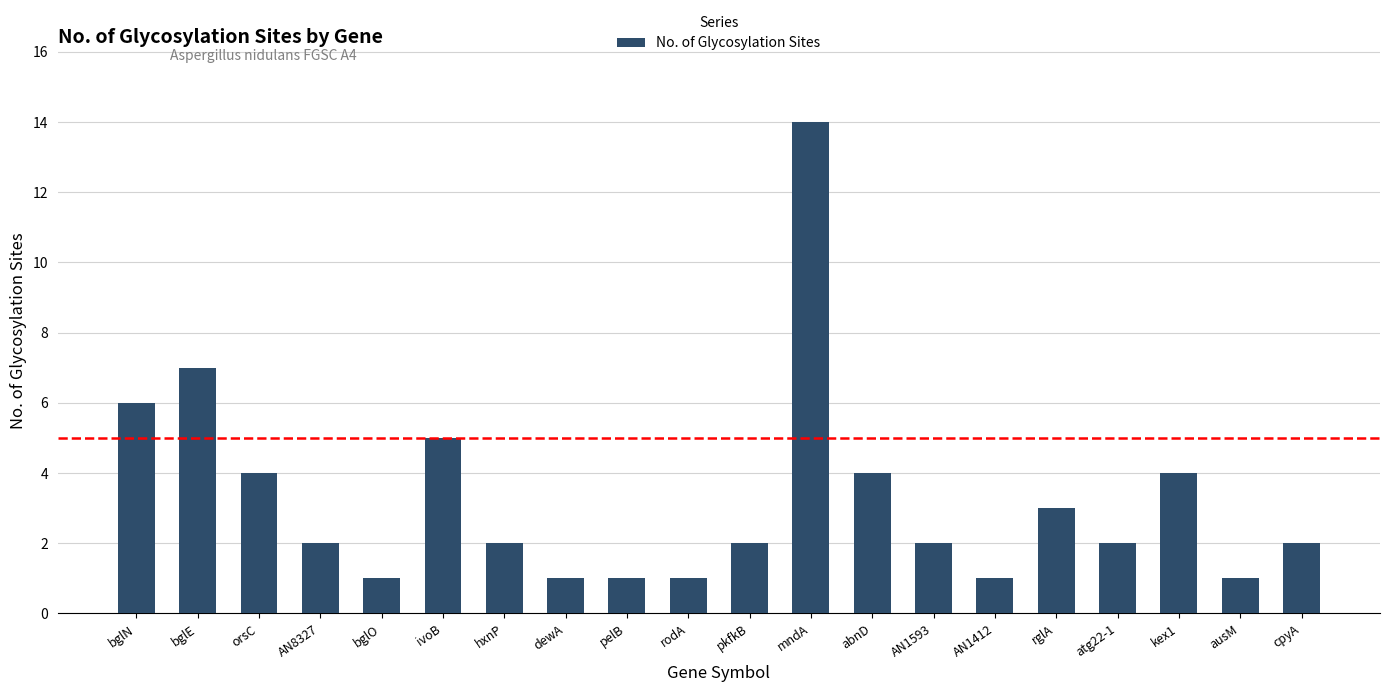

Which label corresponds to the largest value in the chart?

mndA